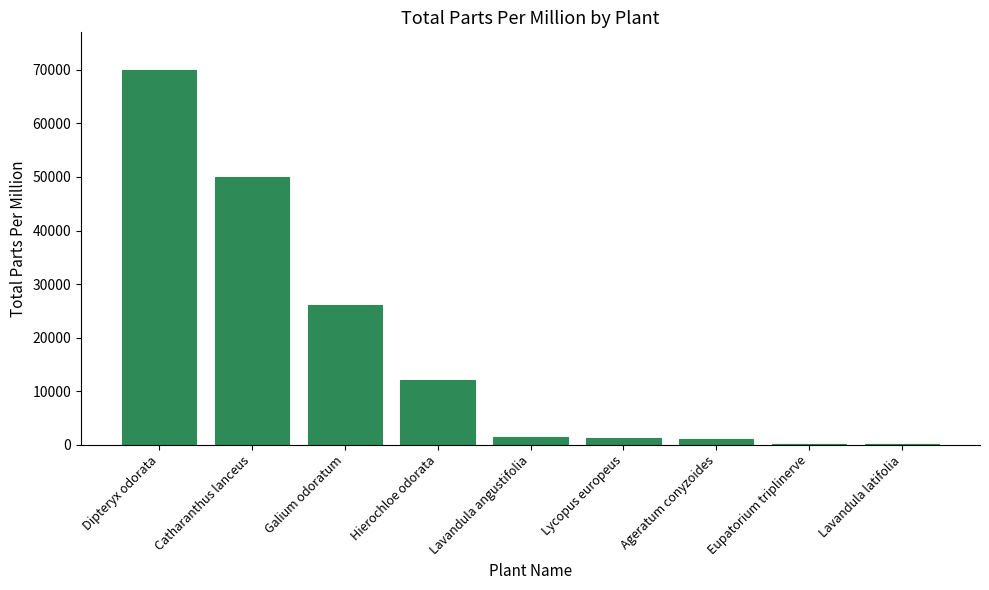

What is the ratio of the value at Dipteryx odorata to the value at Hierochloe odorata?

5.8